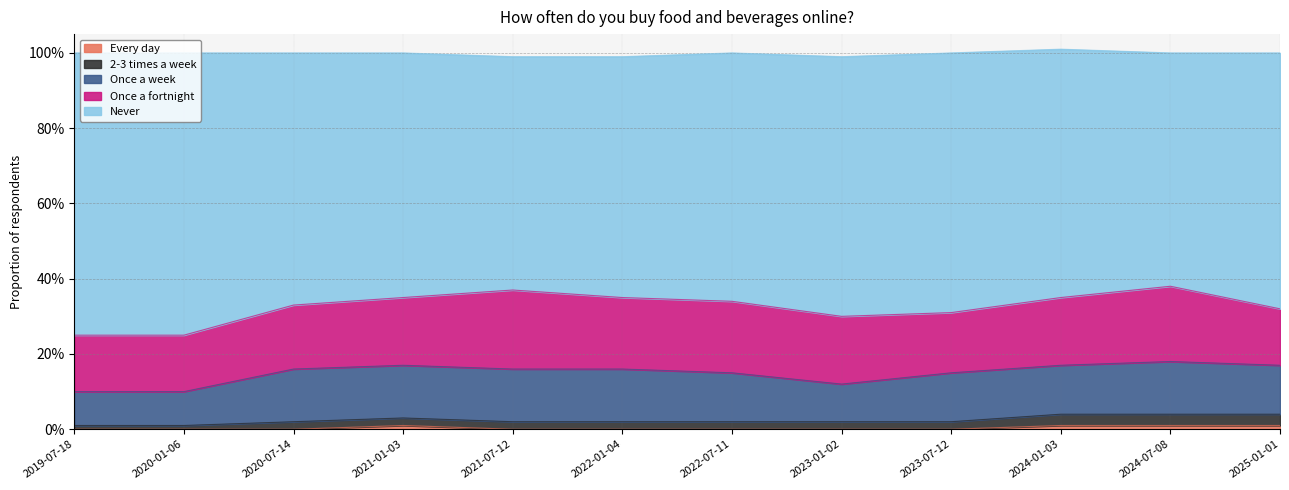

Which series has the largest range (max minus min)?

Never